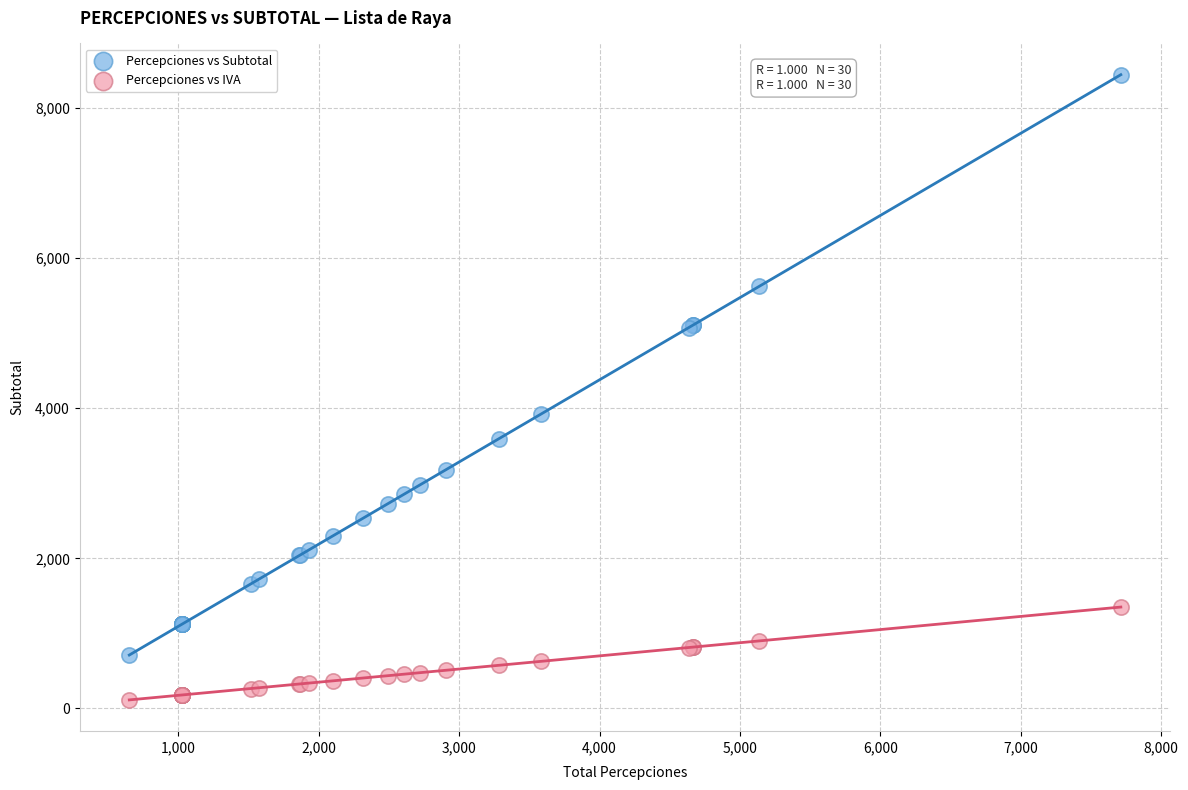

Across all series, what Y value is closest to 4279?

3921.1